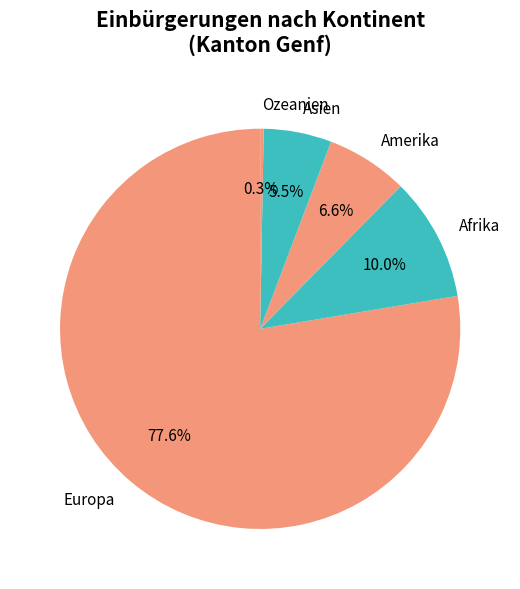

The Afrika slice represents 10% of the pie. True or false?

True